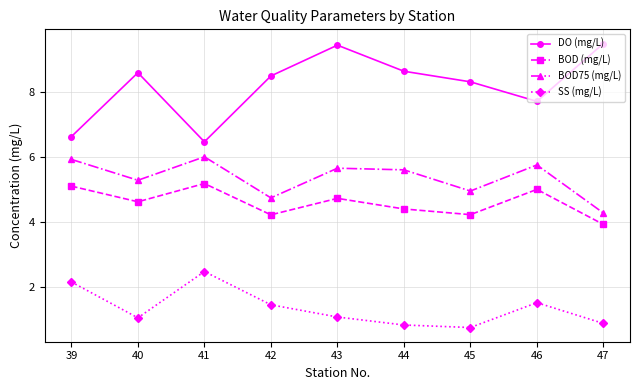

What is the smallest value displayed?

0.8